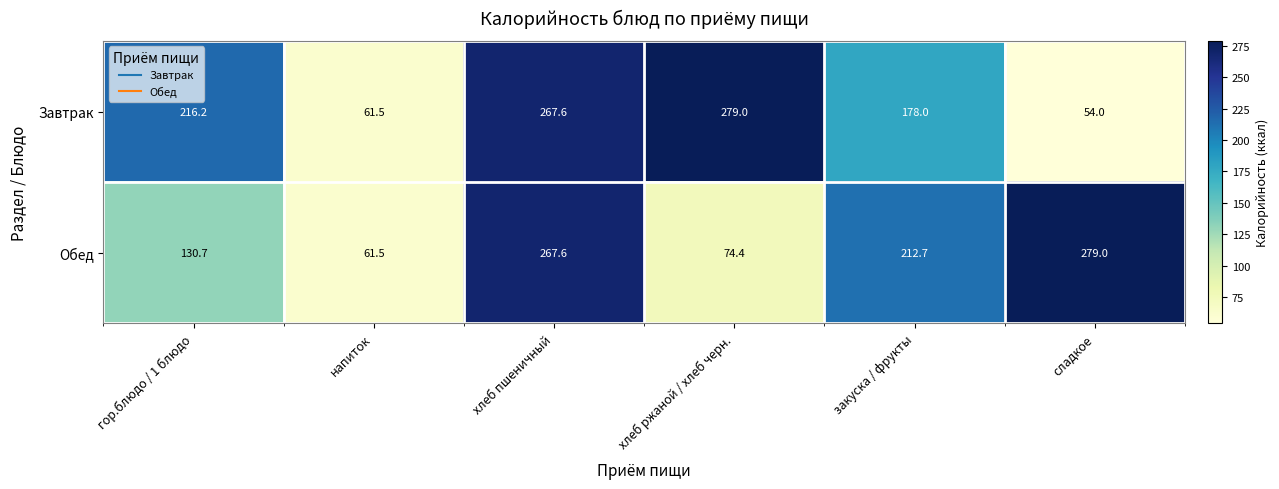

Reading left to right, transcribe all the data shown in this chart.

Завтрак: гор.блюдо / 1 блюдо=216.2	напиток=61.5	хлеб пшеничный=267.6	хлеб ржаной / хлеб черн.=279.0	закуска / фрукты=178.0	сладкое=54.0
Обед: гор.блюдо / 1 блюдо=130.7	напиток=61.5	хлеб пшеничный=267.6	хлеб ржаной / хлеб черн.=74.4	закуска / фрукты=212.7	сладкое=279.0